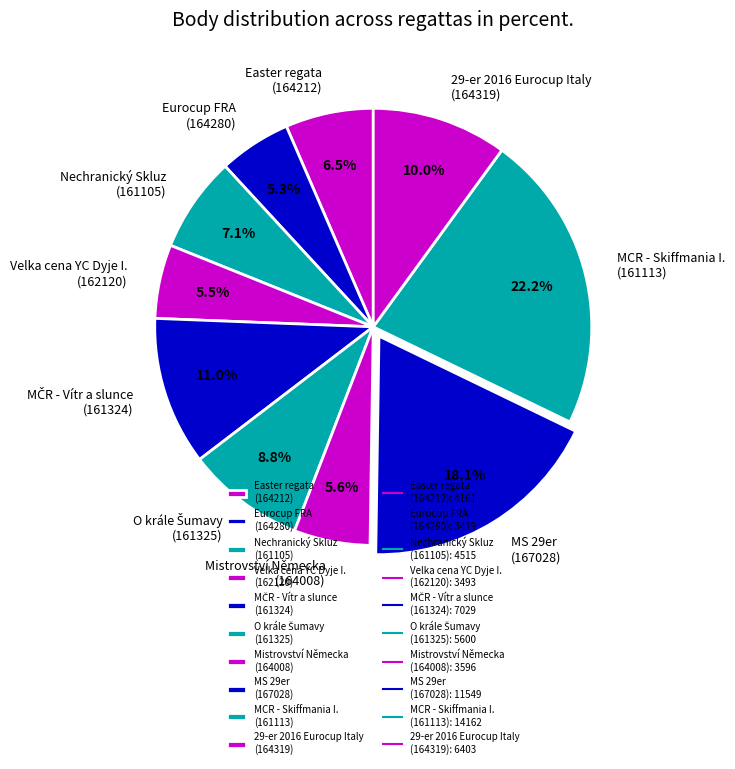

What is the ratio of the value at 29-er 2016 Eurocup Italy (164319) to the value at Mistrovství Německa (164008)?

1.8